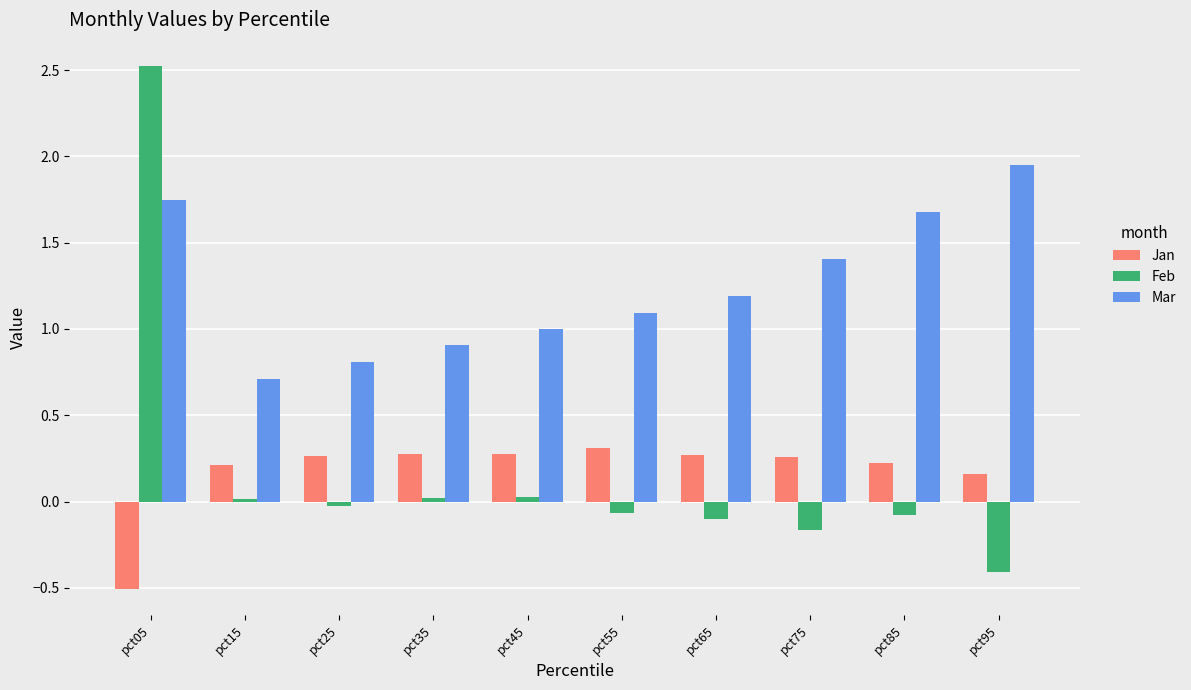

Between pct25 and pct95, which series saw the biggest shift?

Mar